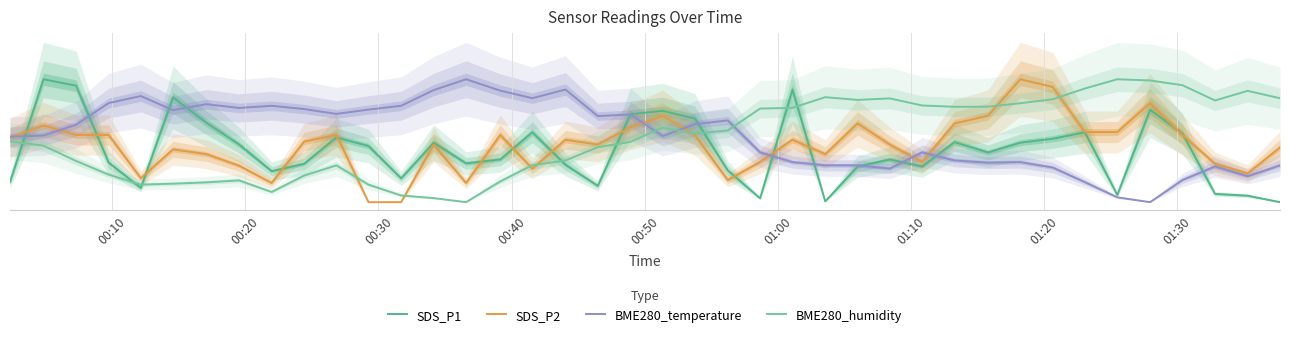

Which series ends up on top after the final intersection of BME280_humidity and BME280_temperature?

BME280_humidity